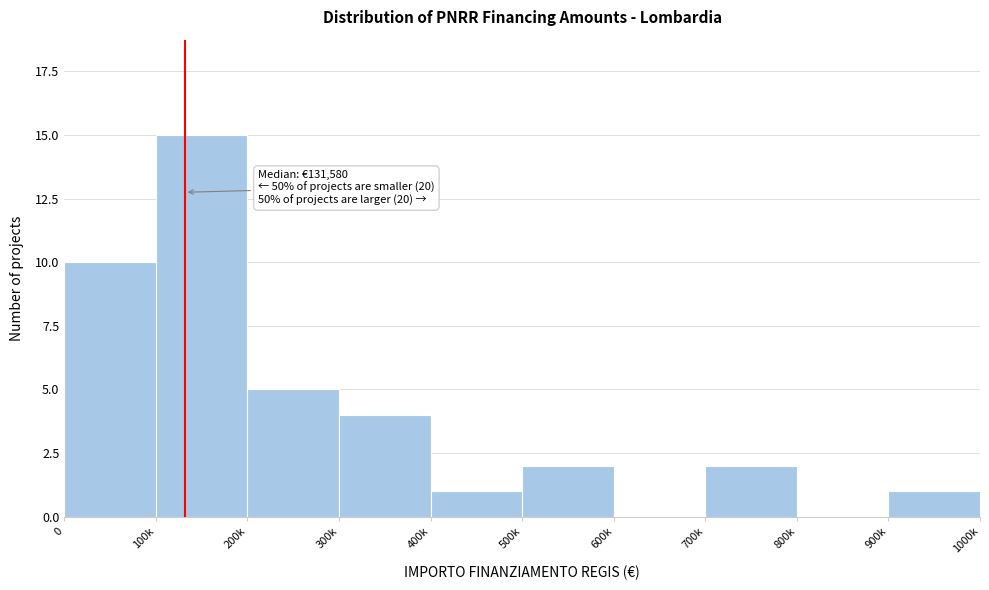

Reading left to right, extract all data points from this chart.

0=10	100k=15	200k=5	300k=4	400k=1	500k=2	600k=0	700k=2	800k=0	900k=1